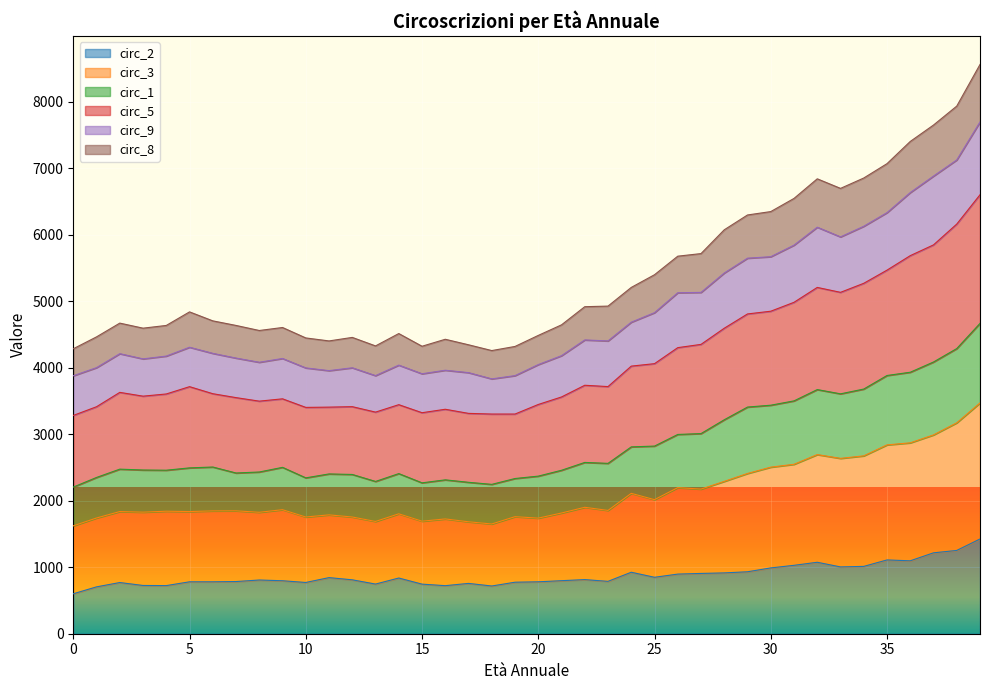

True or false: circ_1 has more than 2 interior local peaks.

True